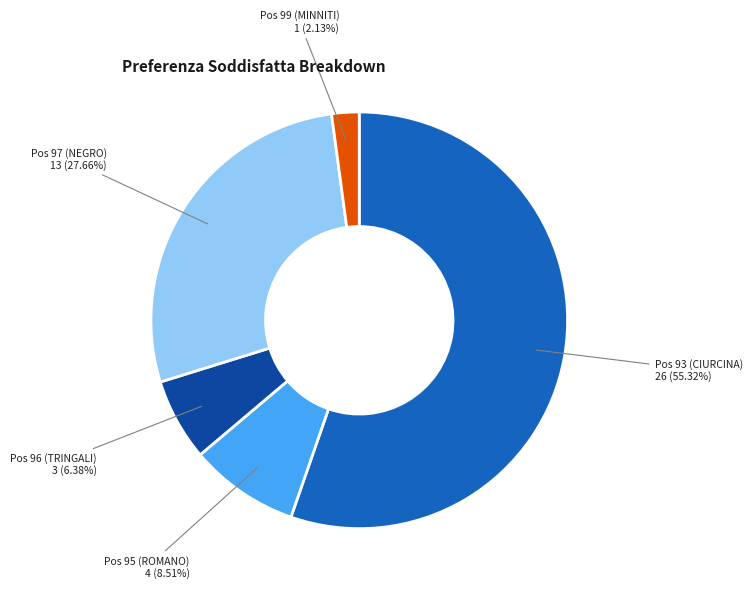

How many slices are in this pie chart?

5